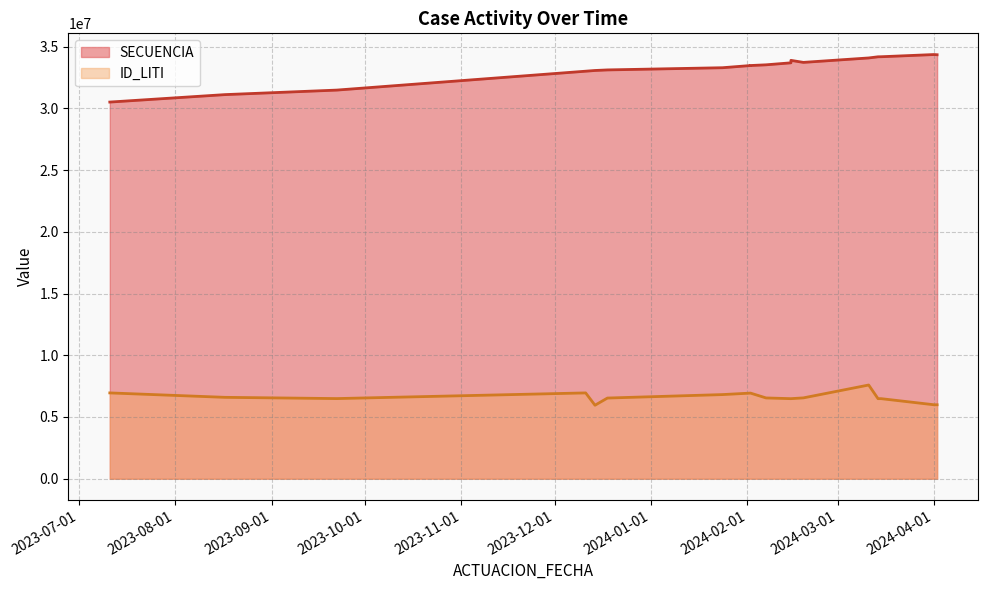

How many categories are shown in the chart?

18